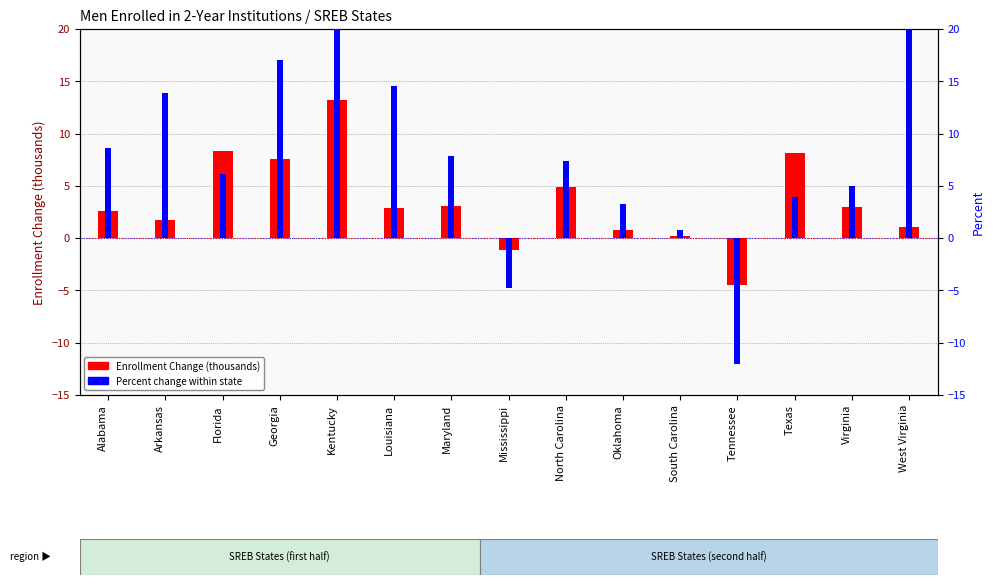

List the series in order of their peak value, highest first.

Percent change within state, Enrollment Change (thousands)